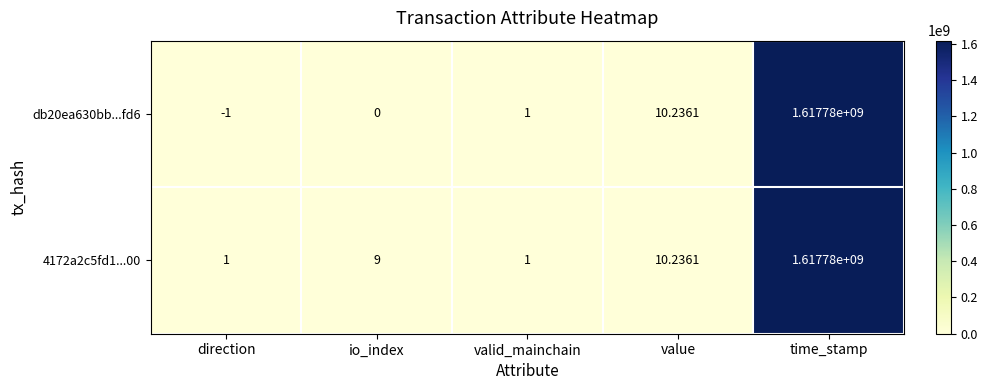

Rank the categories by db20ea630bb...fd6 value from lowest to highest.

direction, io_index, valid_mainchain, value, time_stamp